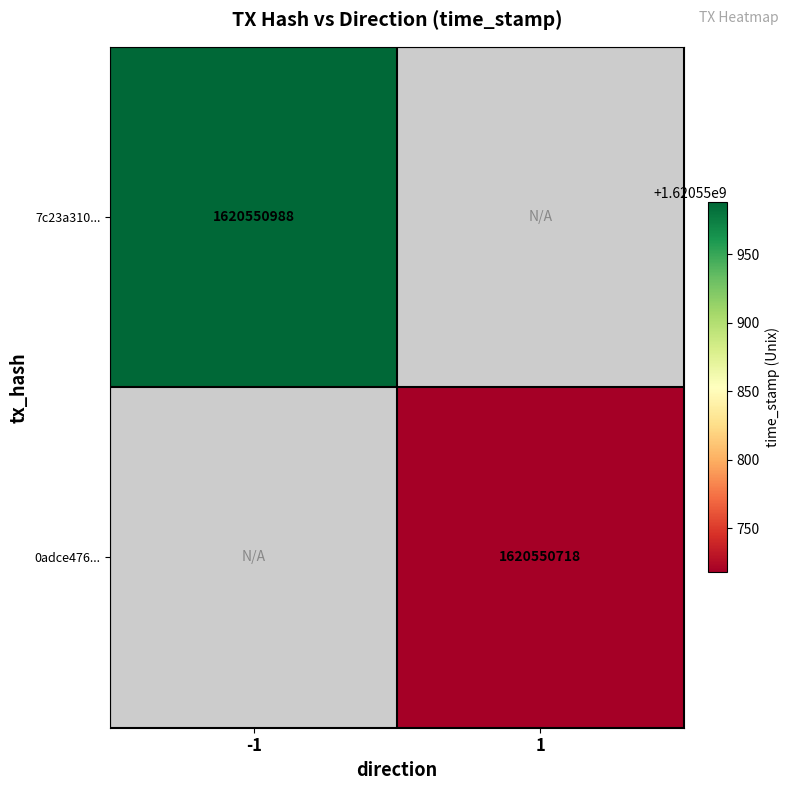

What is the total value across all series at time_stamp?

3241101706